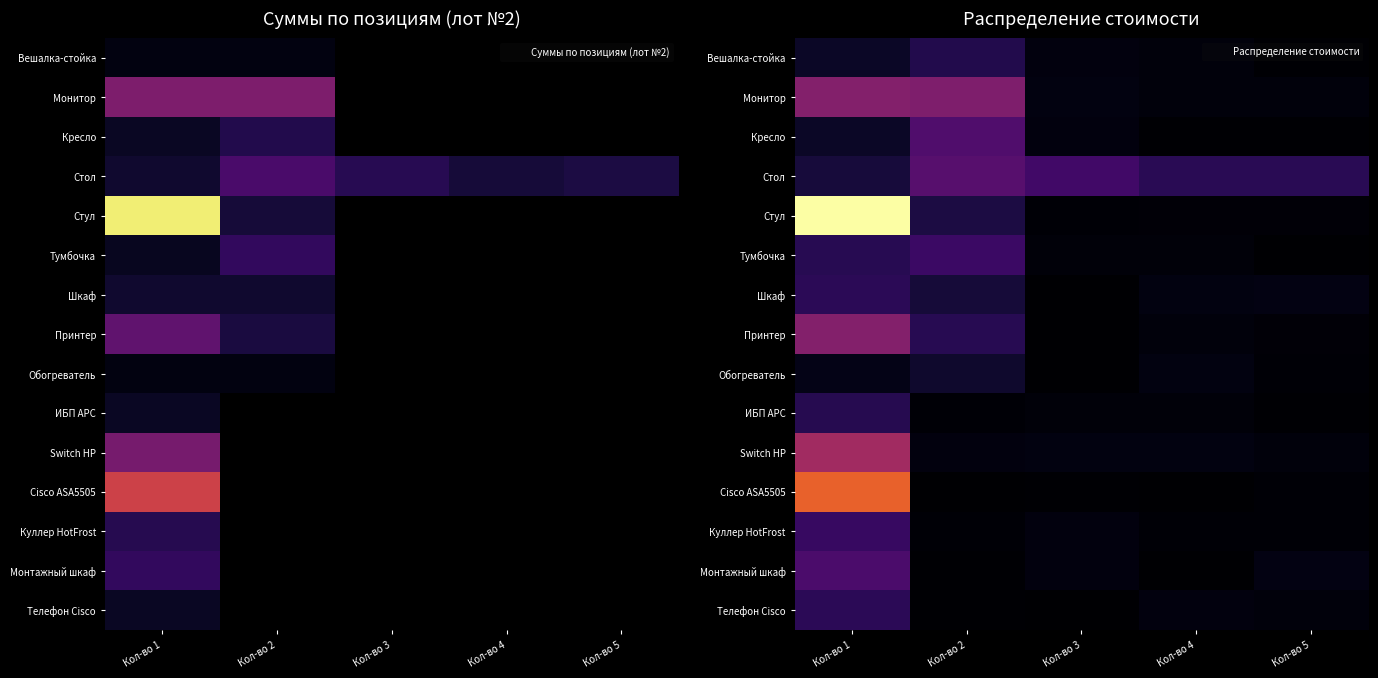

At which label does Шкаф reach its peak?

Кол-во 1